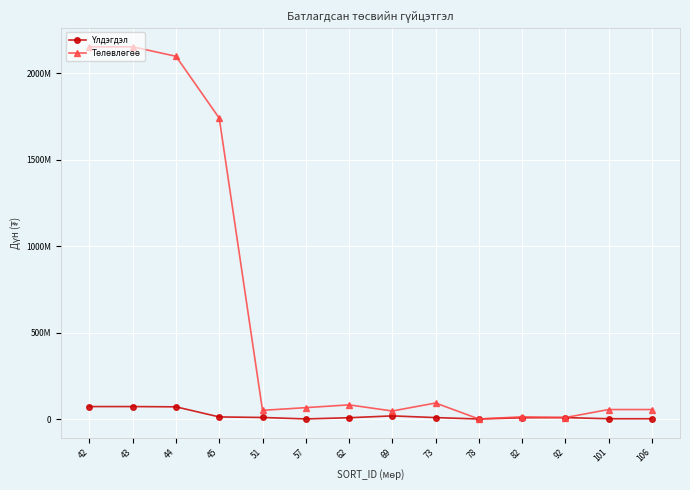

What is the value of the Төлөвлөгөө point at the 6th from the left?

65692400.0